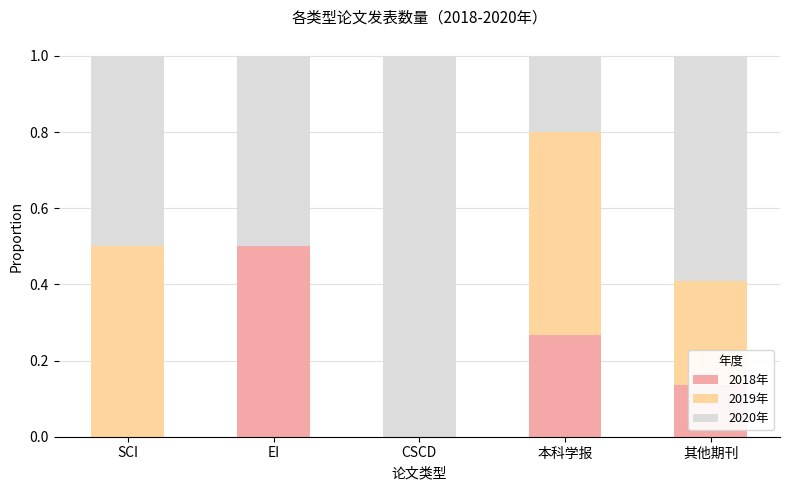

What is the total value across all series at CSCD?

1.0